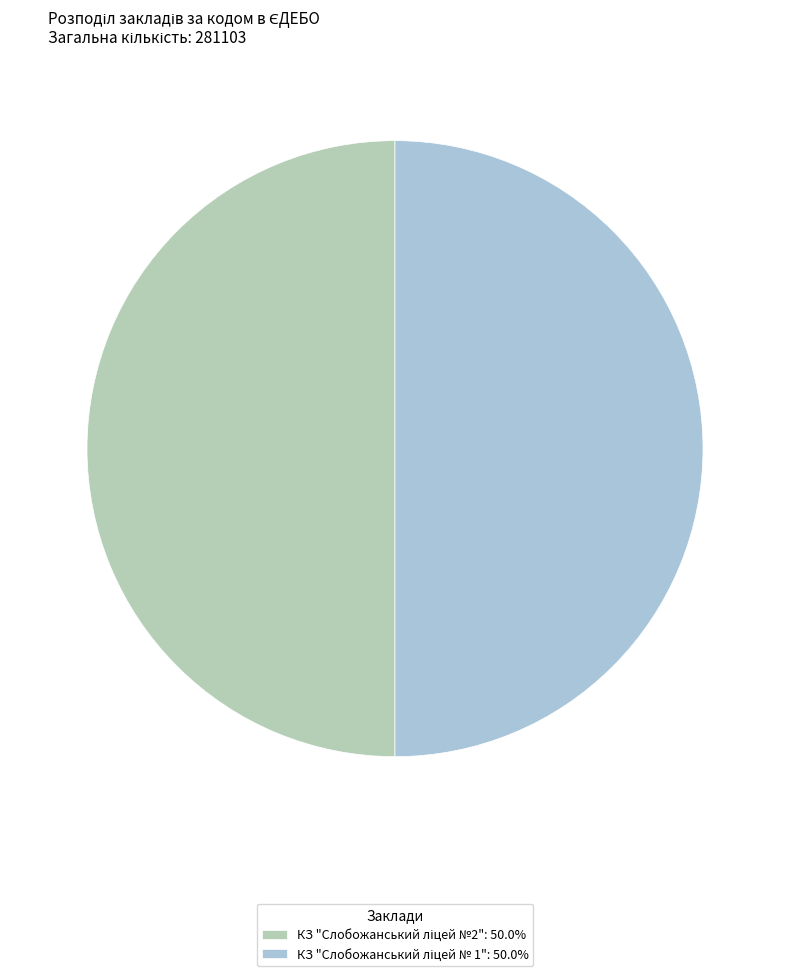

What percentage is the КЗ "Слобожанський ліцей №2" slice, to the nearest percent?

50%